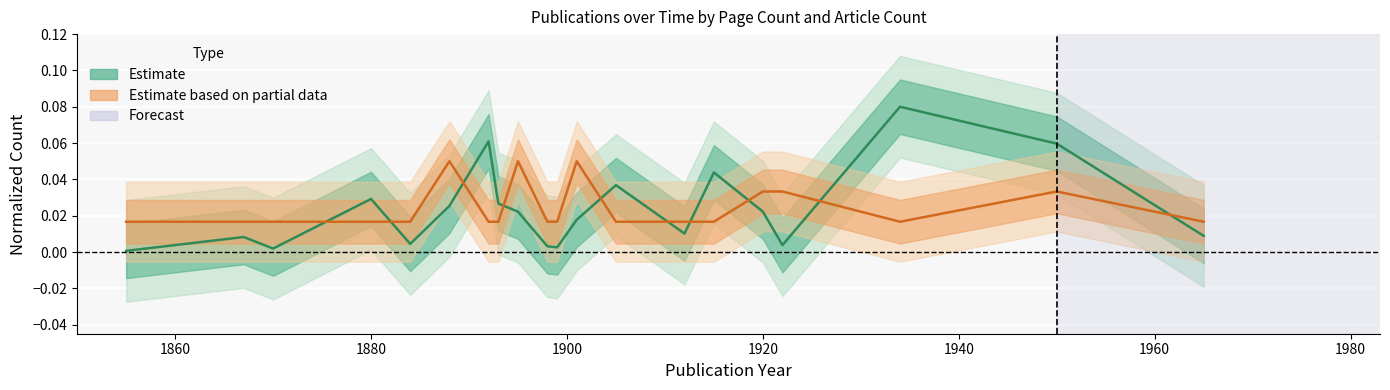

True or false: Estimate has more than 0 points higher than both neighbors.

True